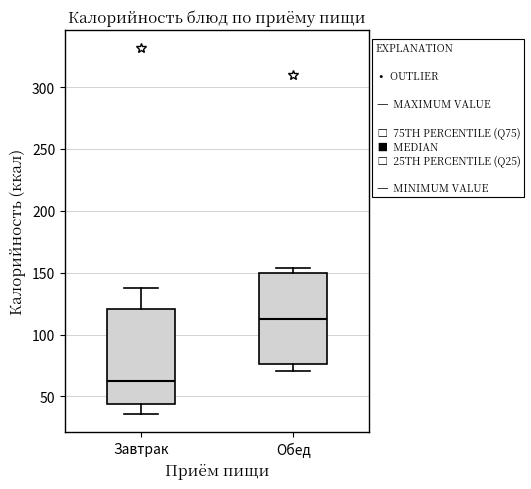

Reading left to right, read every box against the y-axis: the position of its median line, the range the box covers, and the ends of its whiskers. The values are not printed on the chart, so give them approximately, as read against the axis.

Завтрак: median 60, box 45 to 120, whiskers 35 to 140
Обед: median 110, box 75 to 150, whiskers 70 to 155